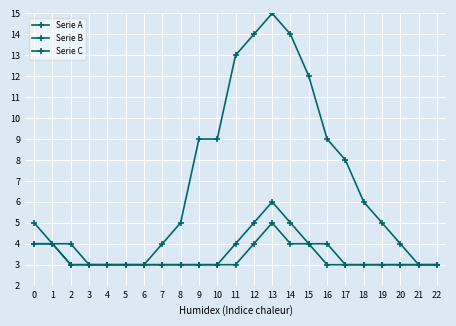

At which label is Serie C closest to 4?

1